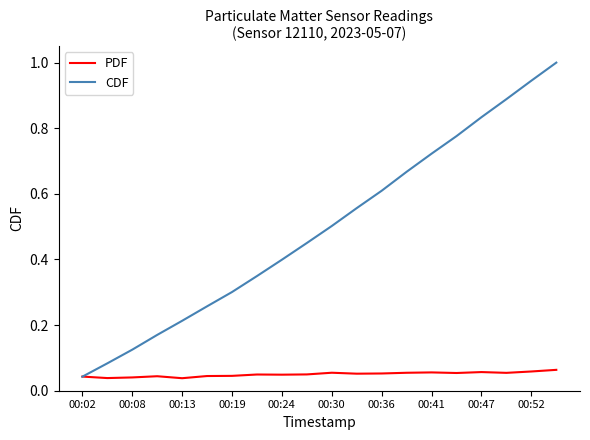

List the series in order of their peak value, highest first.

CDF, PDF